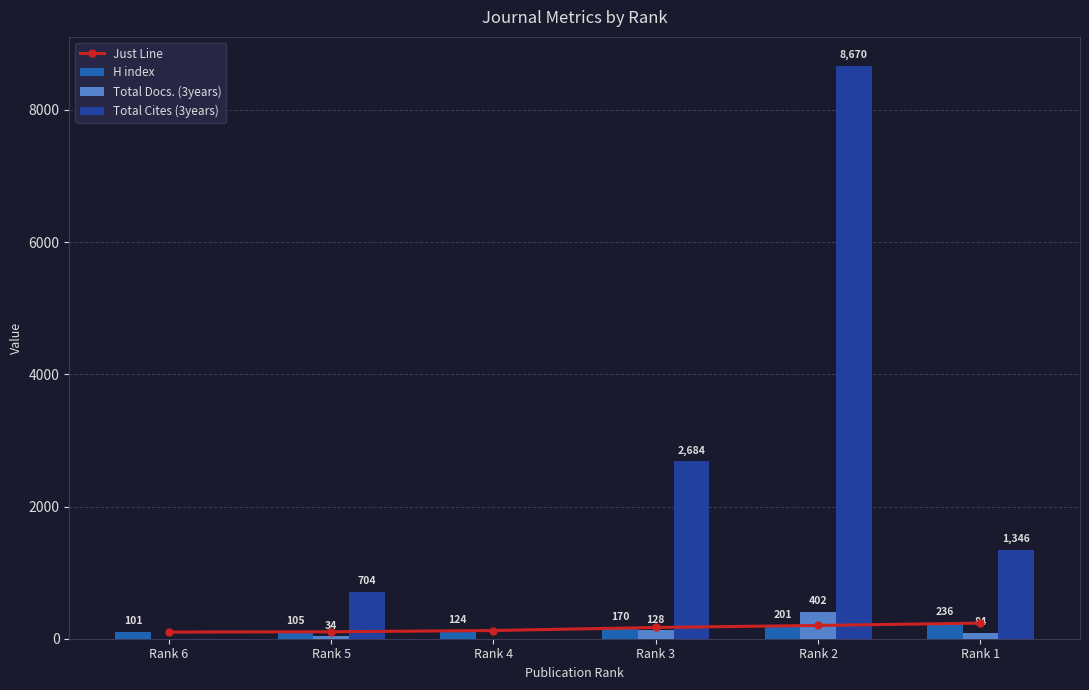

What is the difference between the maximum and minimum values in the Just Line series?

135